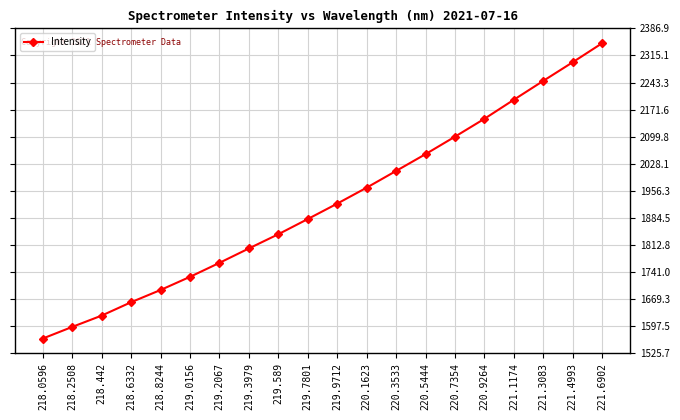

Which has a higher value, 218.0596 or 218.442?

218.442